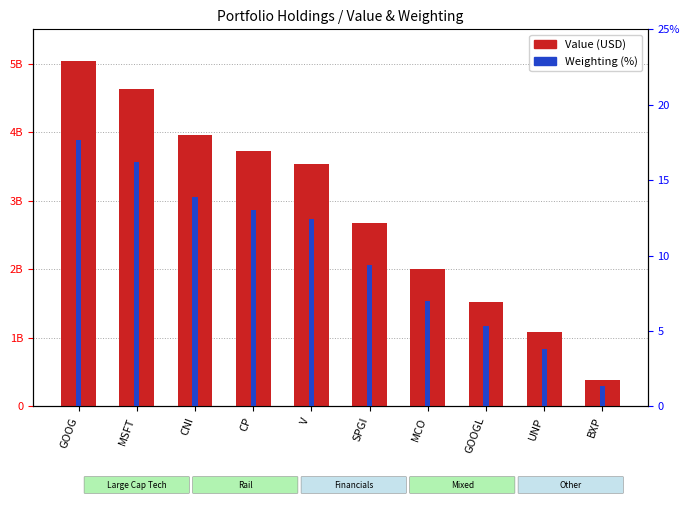

Rank the series by their average value, from lowest to highest.

Weighting (%), Value (USD)